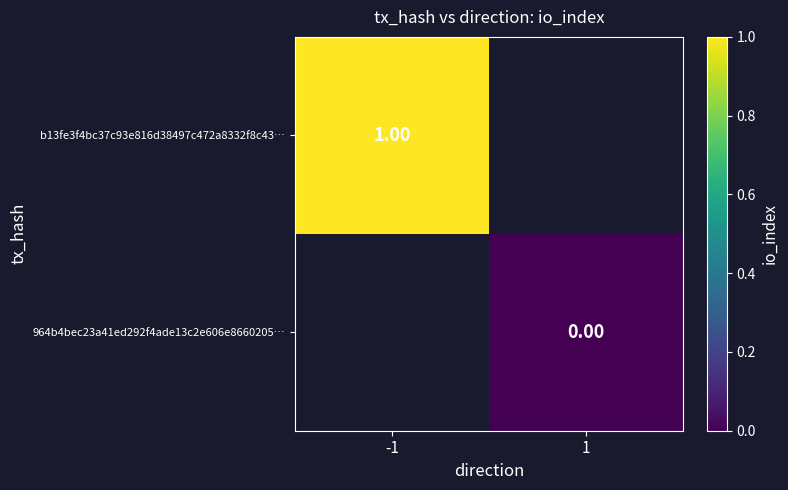

Which label corresponds to the smallest value in the chart?

1